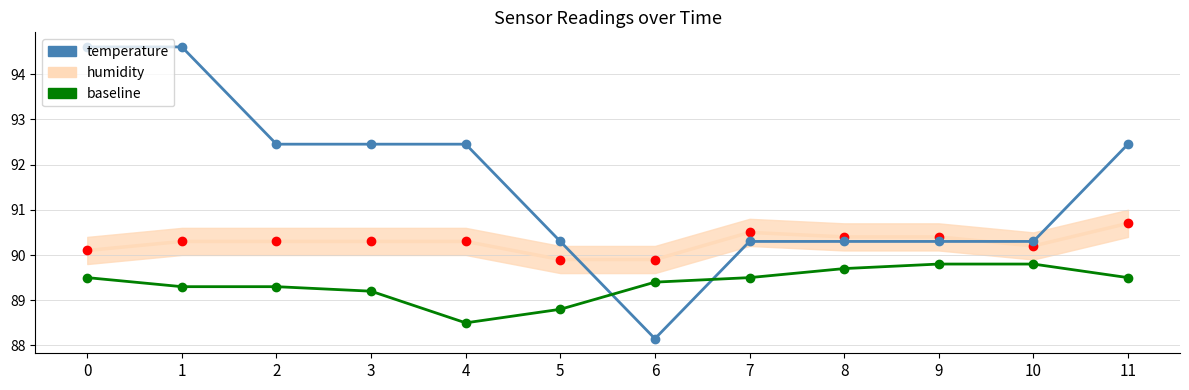

Which series has the largest total across all categories?

temperature